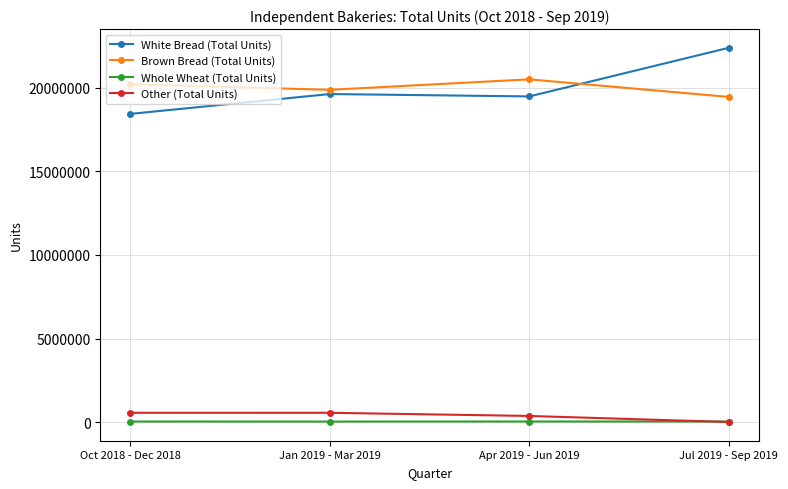

Which series has the largest range (max minus min)?

White Bread (Total Units)